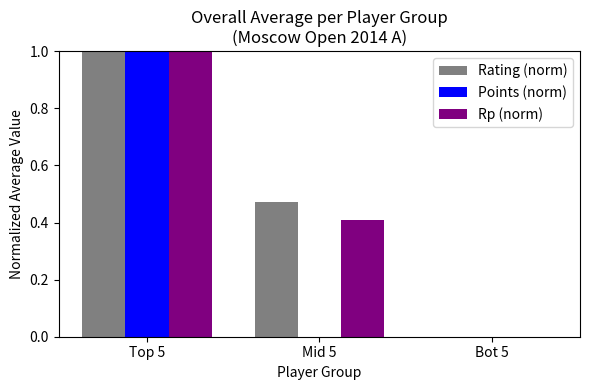

Is it true that Rp (norm) equals -0.5 at Bot 5?

False